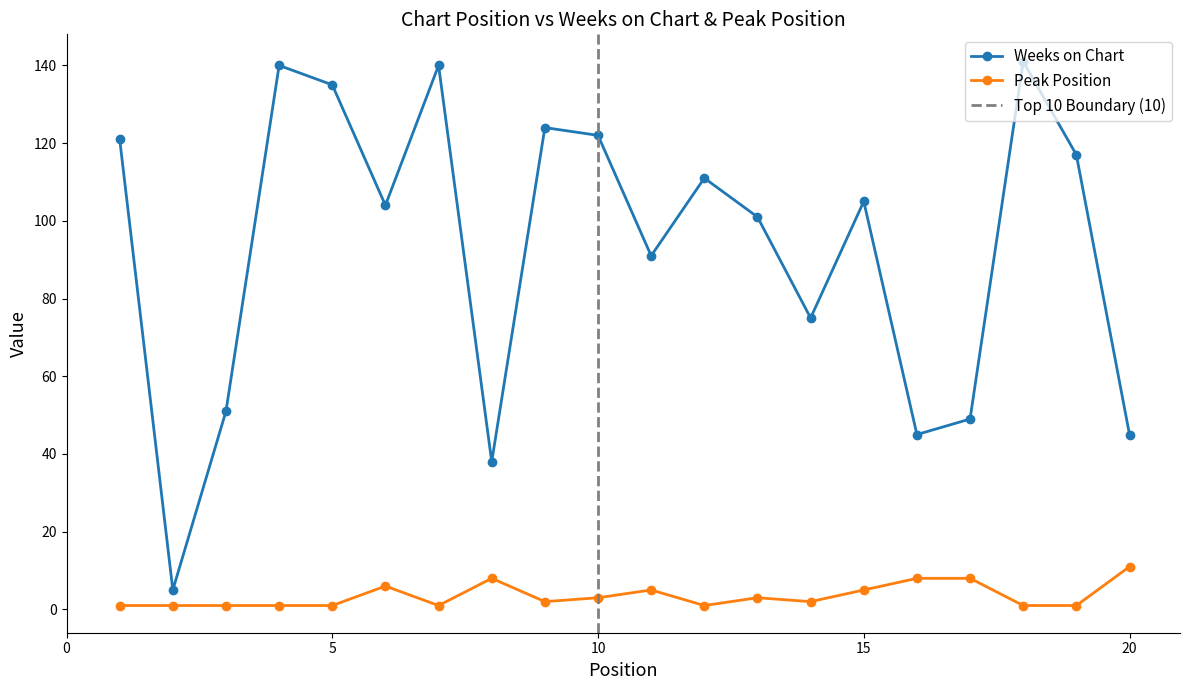

How many data points in Peak Position are above 2?

9